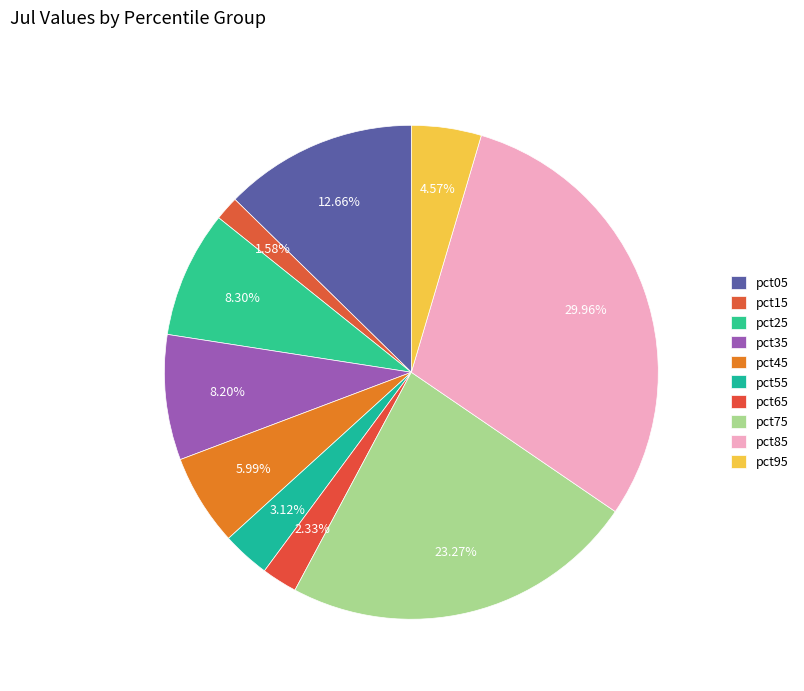

Do pct65 and pct45 together represent more than half of the pie?

No